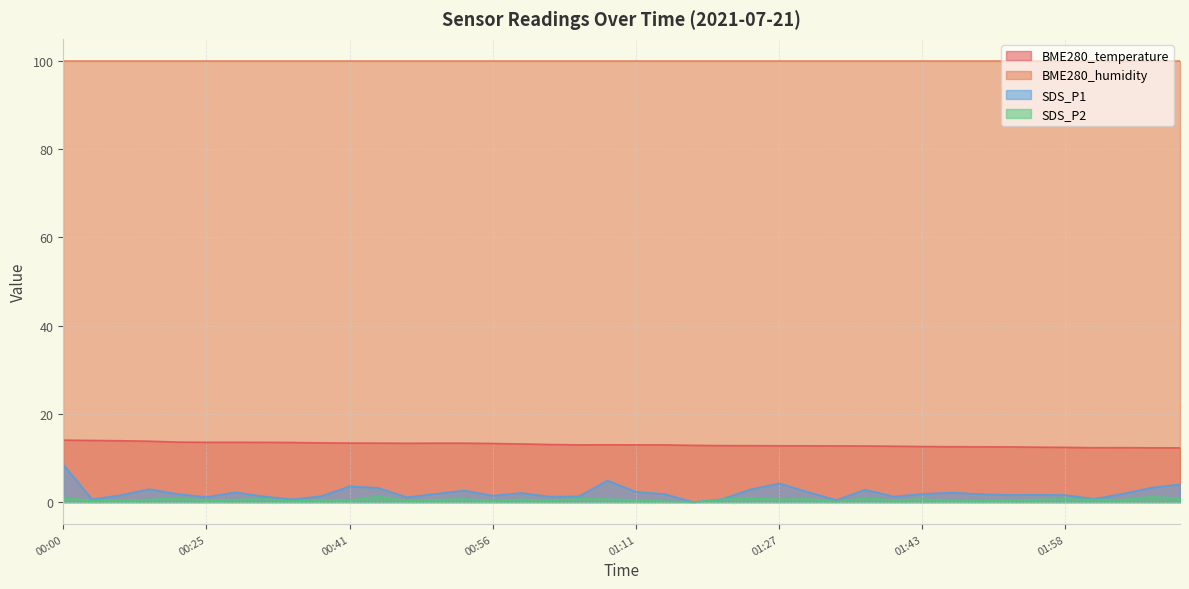

Between 00:31 and 01:43, which series saw the biggest shift?

BME280_temperature